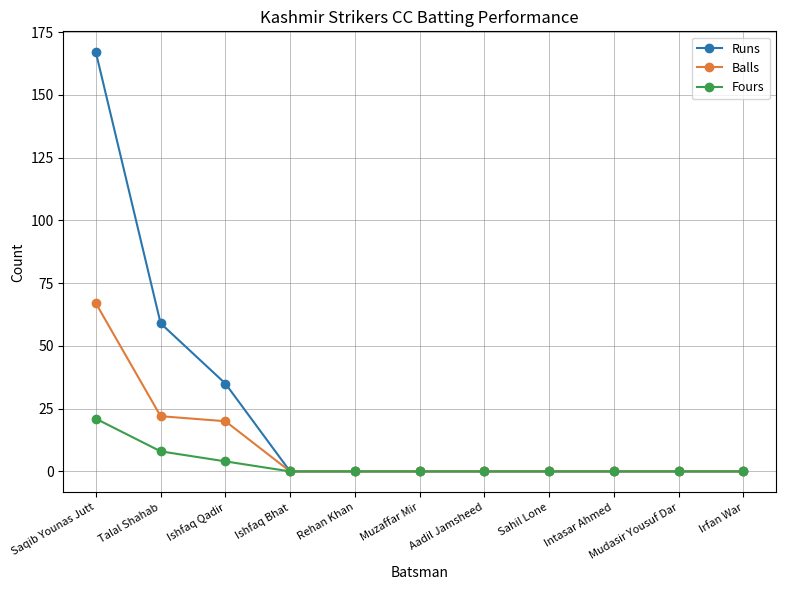

What is the highest value of the Fours series?

21